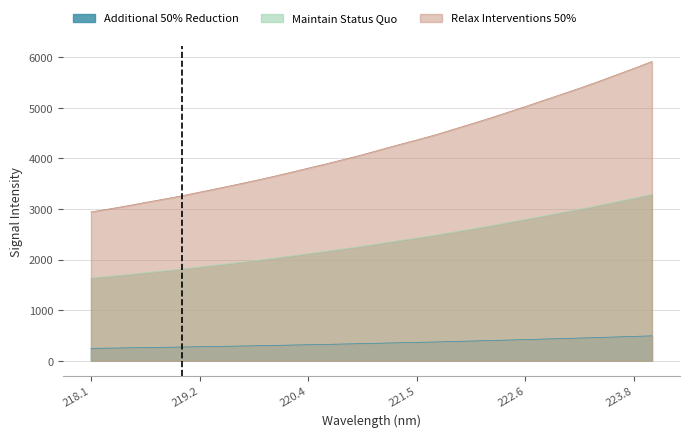

What position from the right is 221.1174?

16